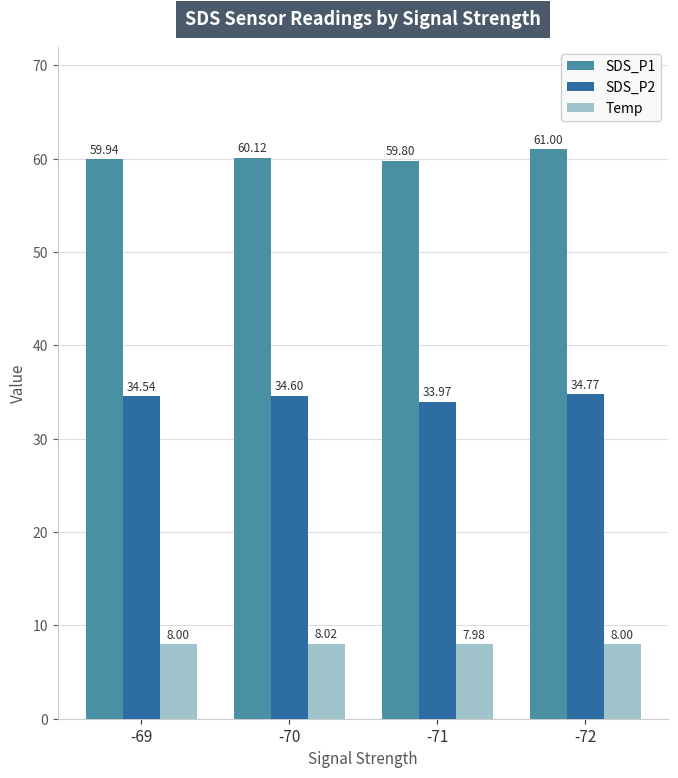

How many categories are shown in the chart?

4